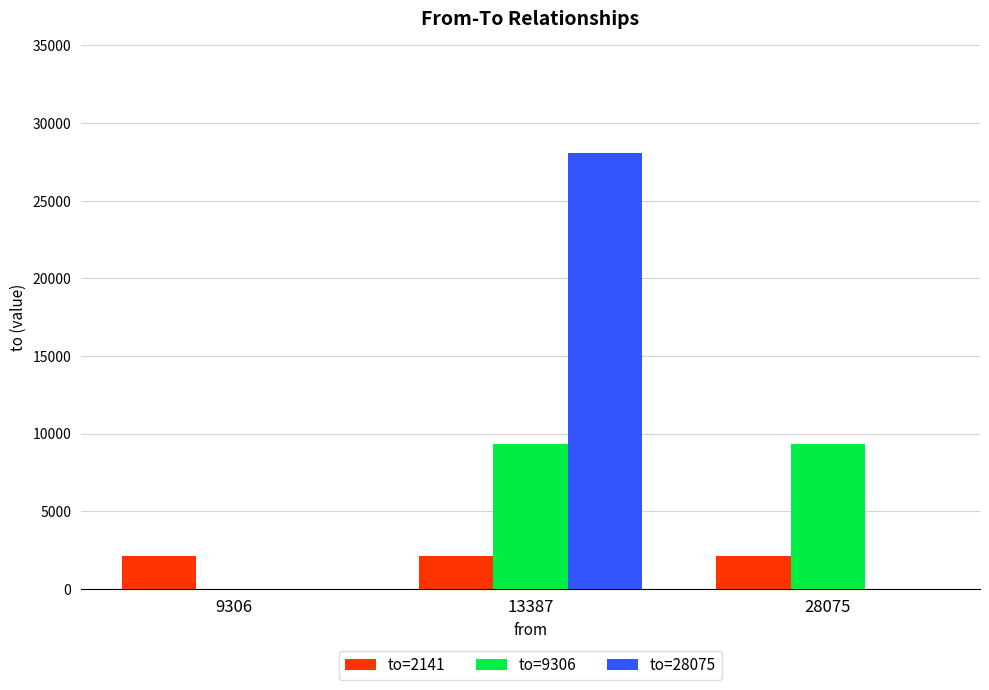

How many categories are shown in the chart?

3